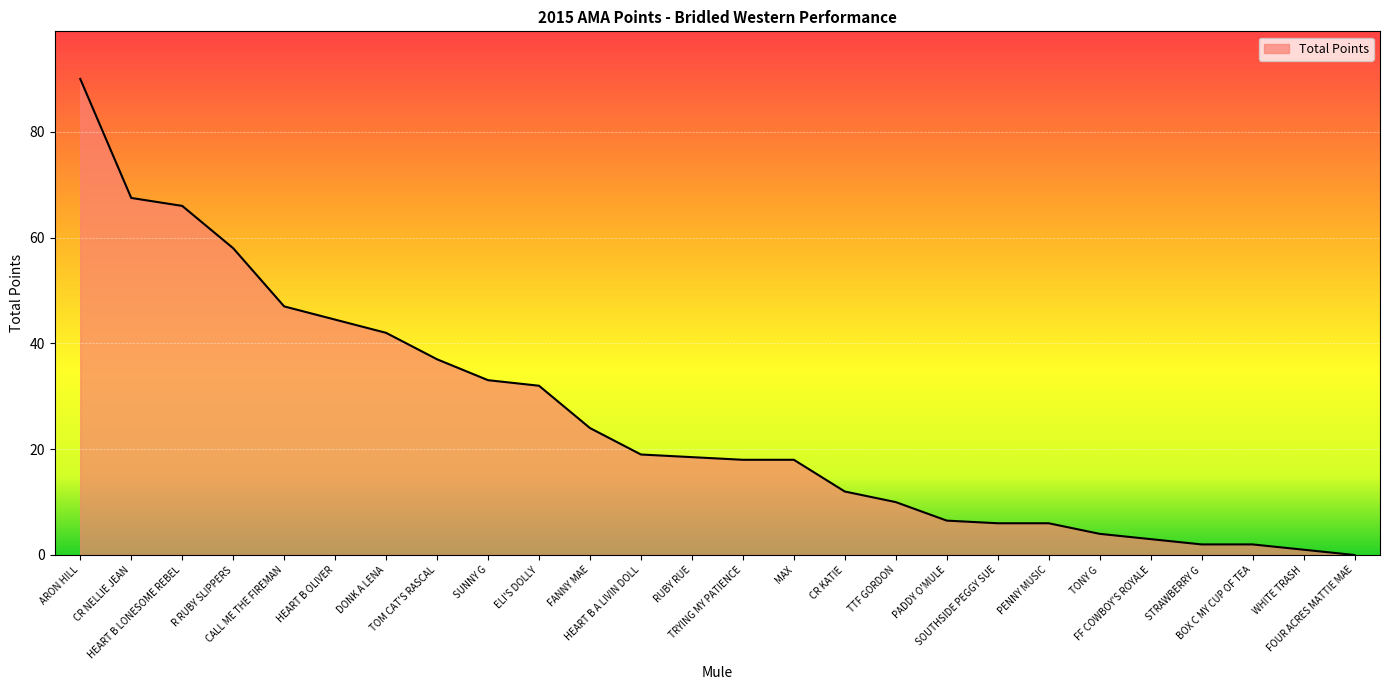

The value at CALL ME THE FIREMAN is 47.0. True or false?

True